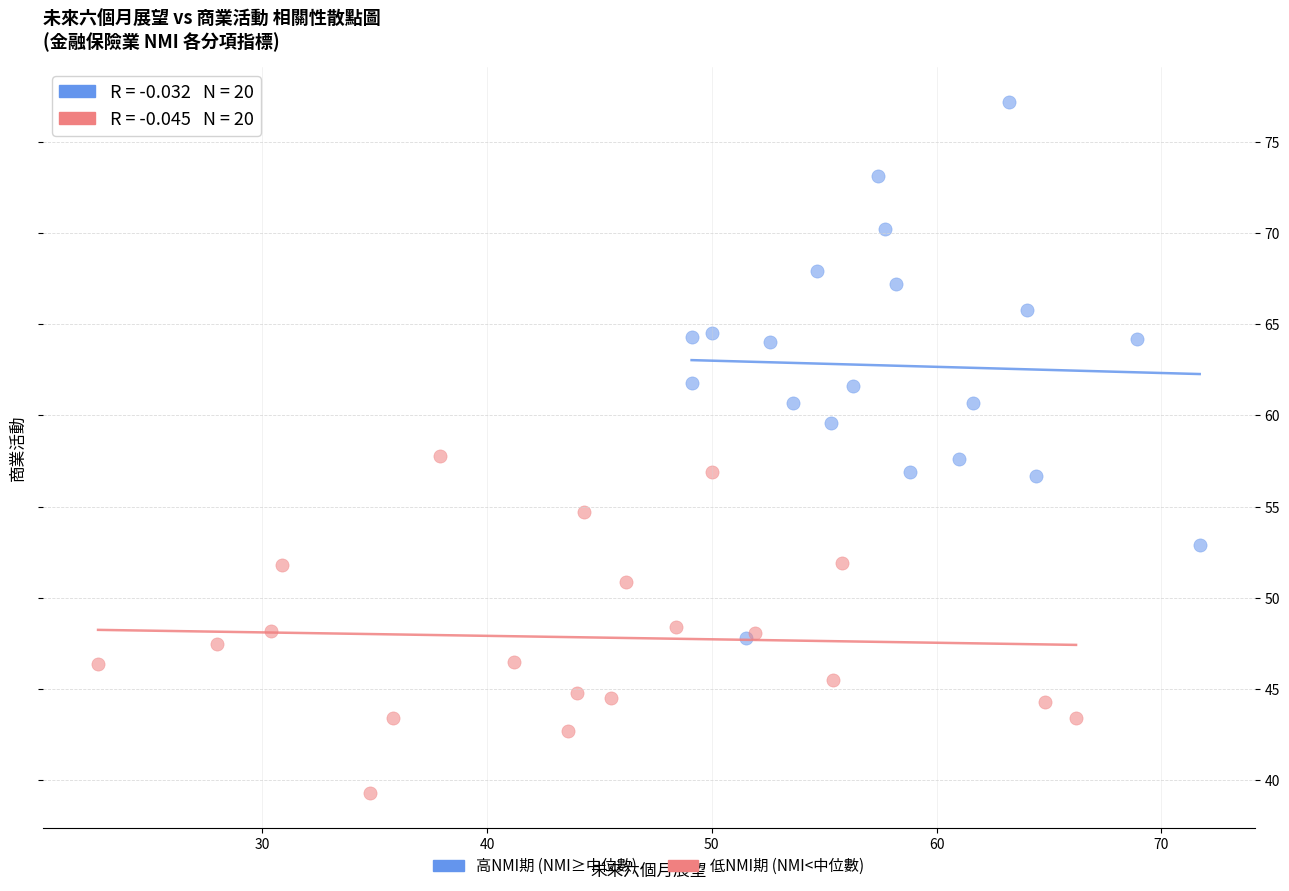

Which series has the largest Y range (max minus min)?

高NMI期 (NMI≥中位數)